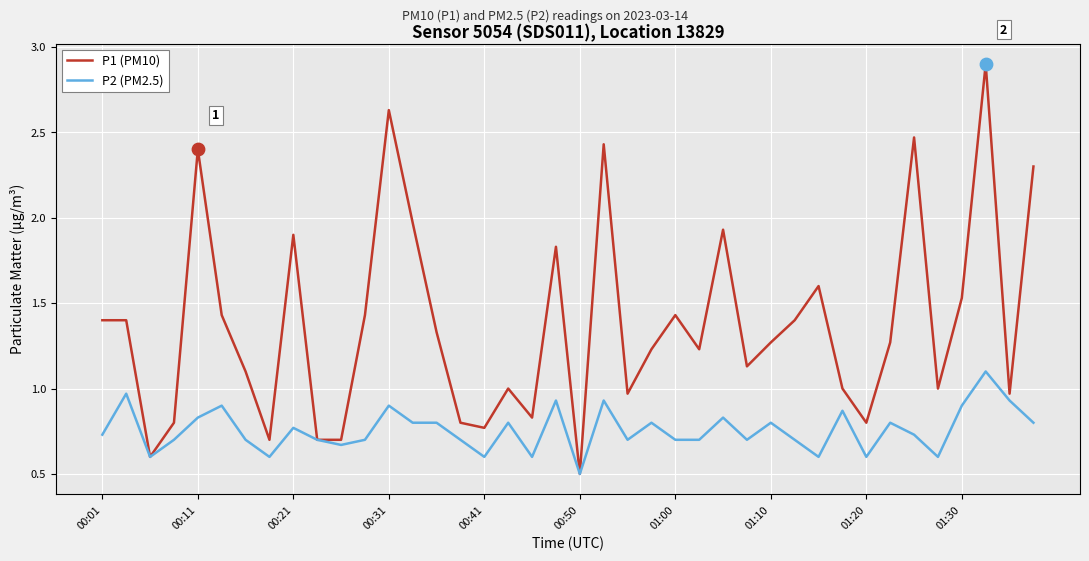

Which series has the largest total across all categories?

P1 (PM10)